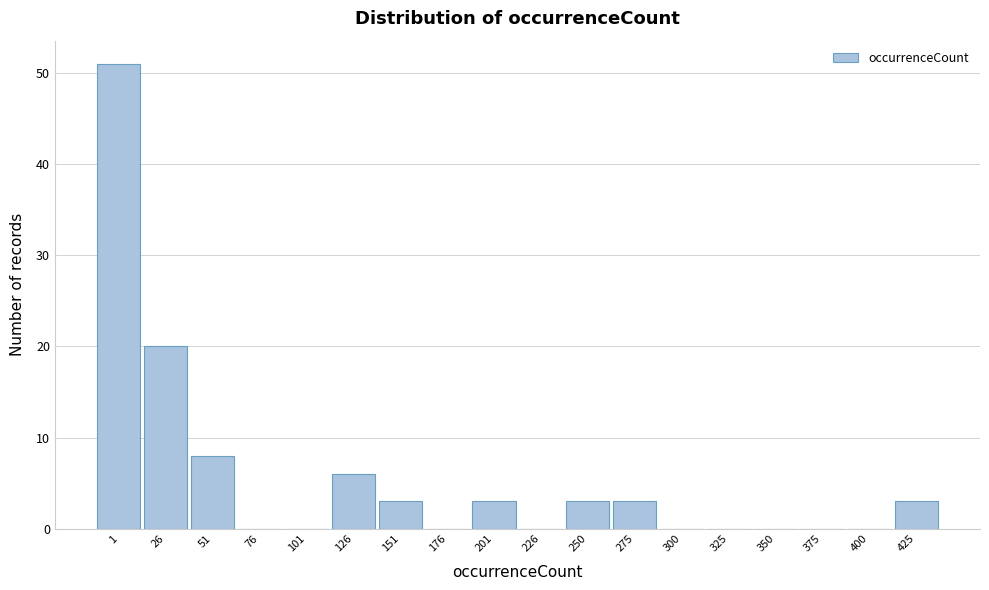

Reading right to left, list all the values displayed in this chart.

425=3	400=0	375=0	350=0	325=0	300=0	275=3	250=3	226=0	201=3	176=0	151=3	126=6	101=0	76=0	51=8	26=20	1=51